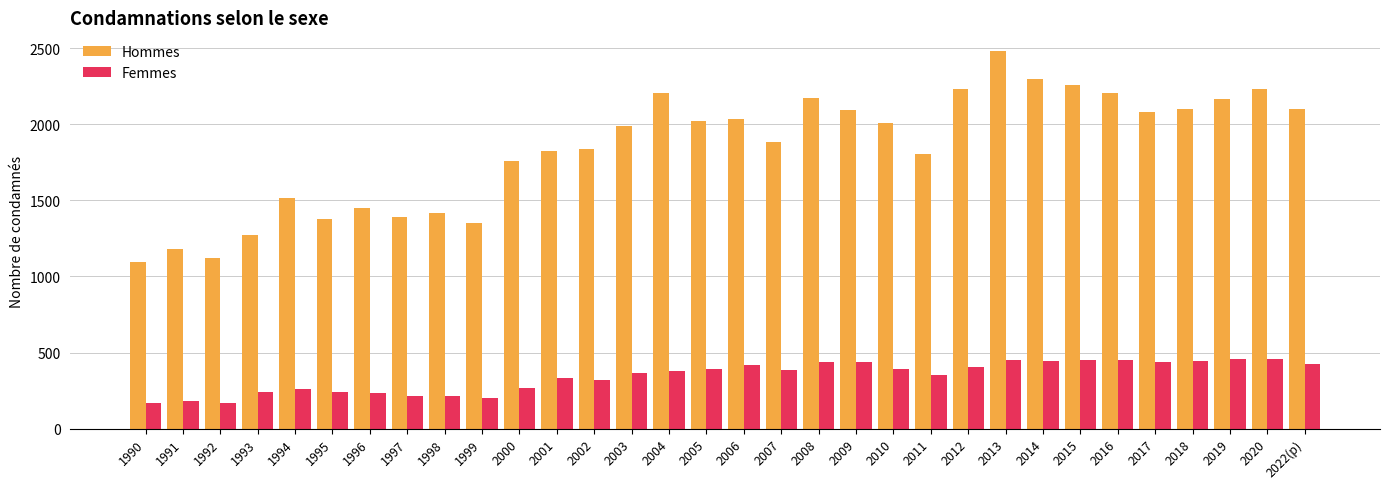

What is the difference between the second highest and minimum values in the Hommes series?

1202